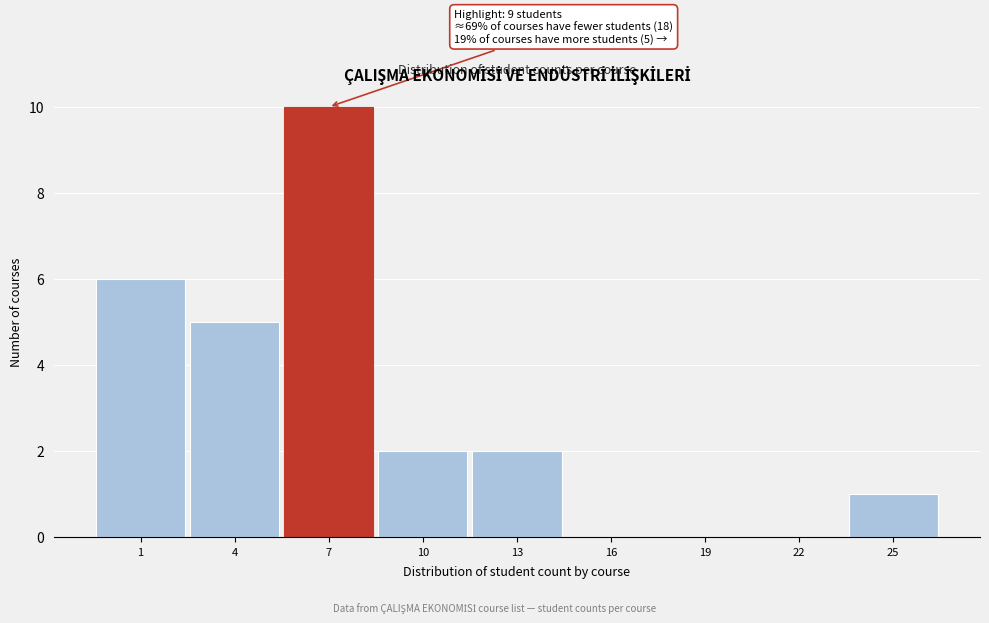

Reading right to left, list all the values displayed in this chart.

25=1	22=0	19=0	16=0	13=2	10=2	7=10	4=5	1=6